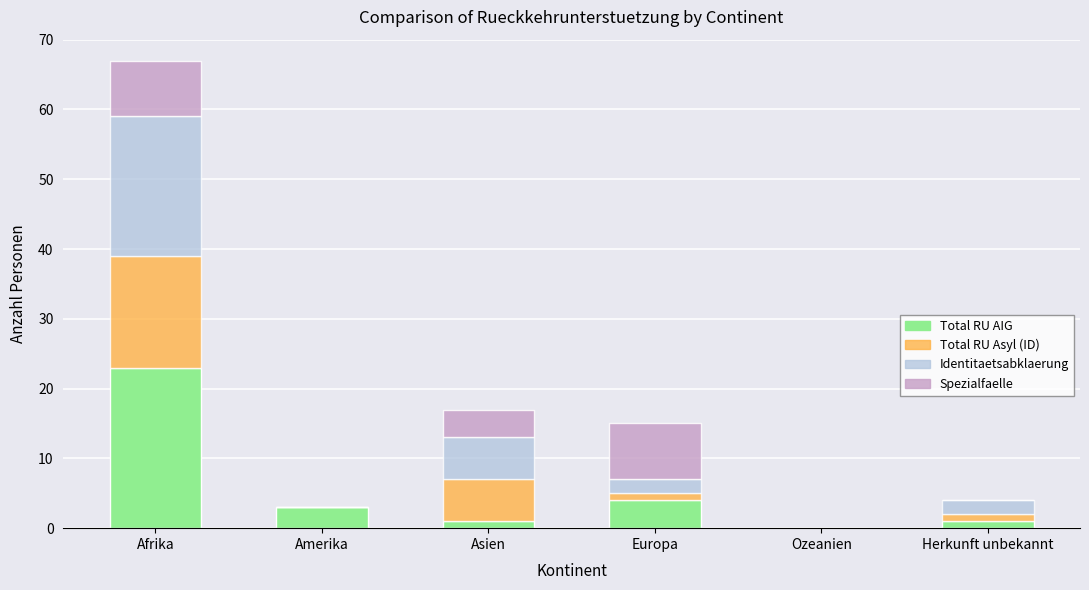

How many series are shown in this chart?

4